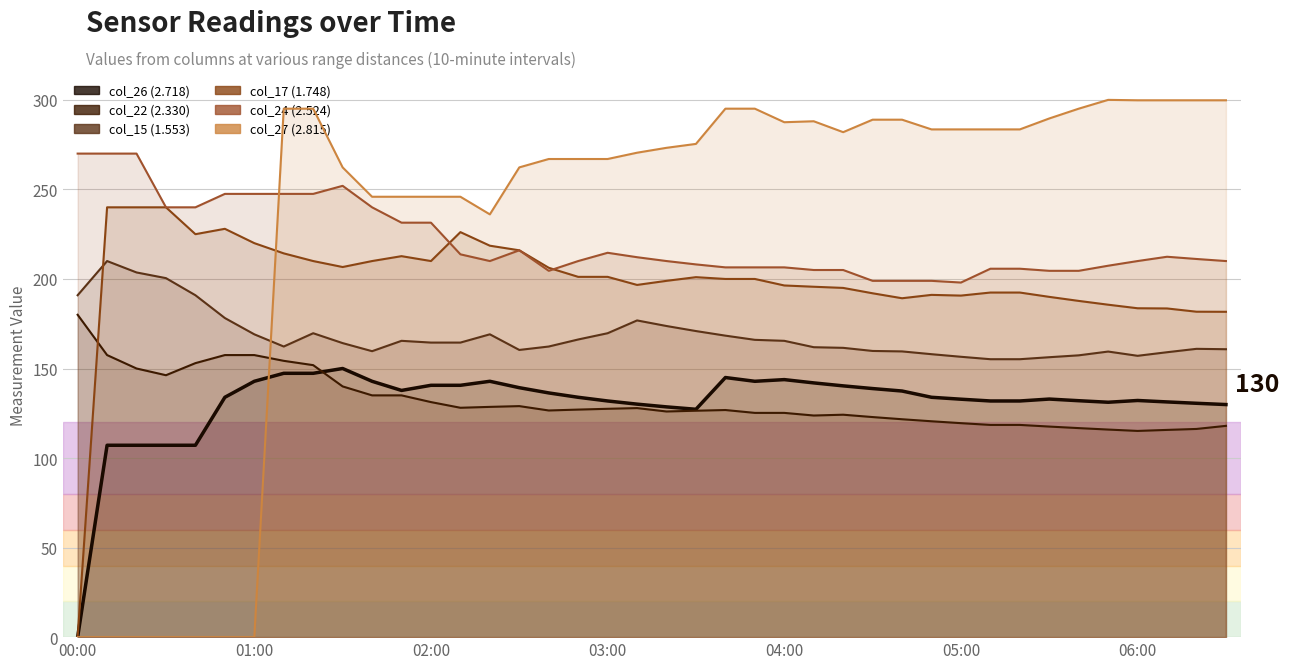

What is the total value across all series at 21?

1109.1